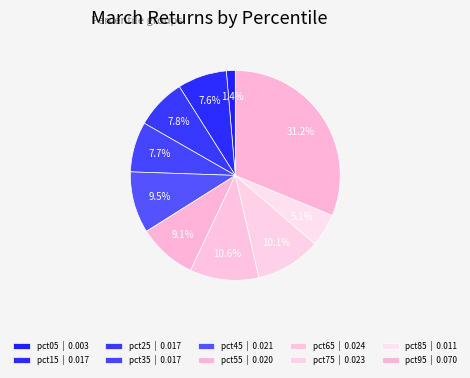

How many segments does this pie chart have?

10